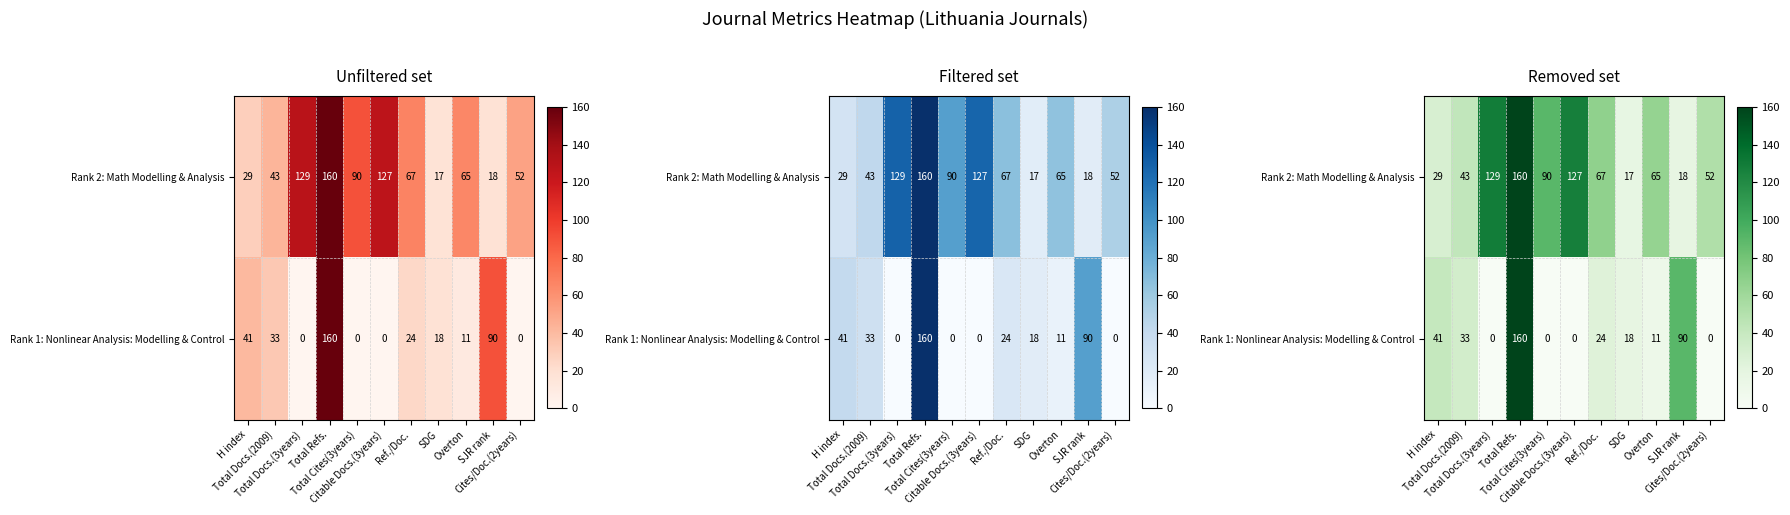

Which category has the highest value across all series?

Total Refs.